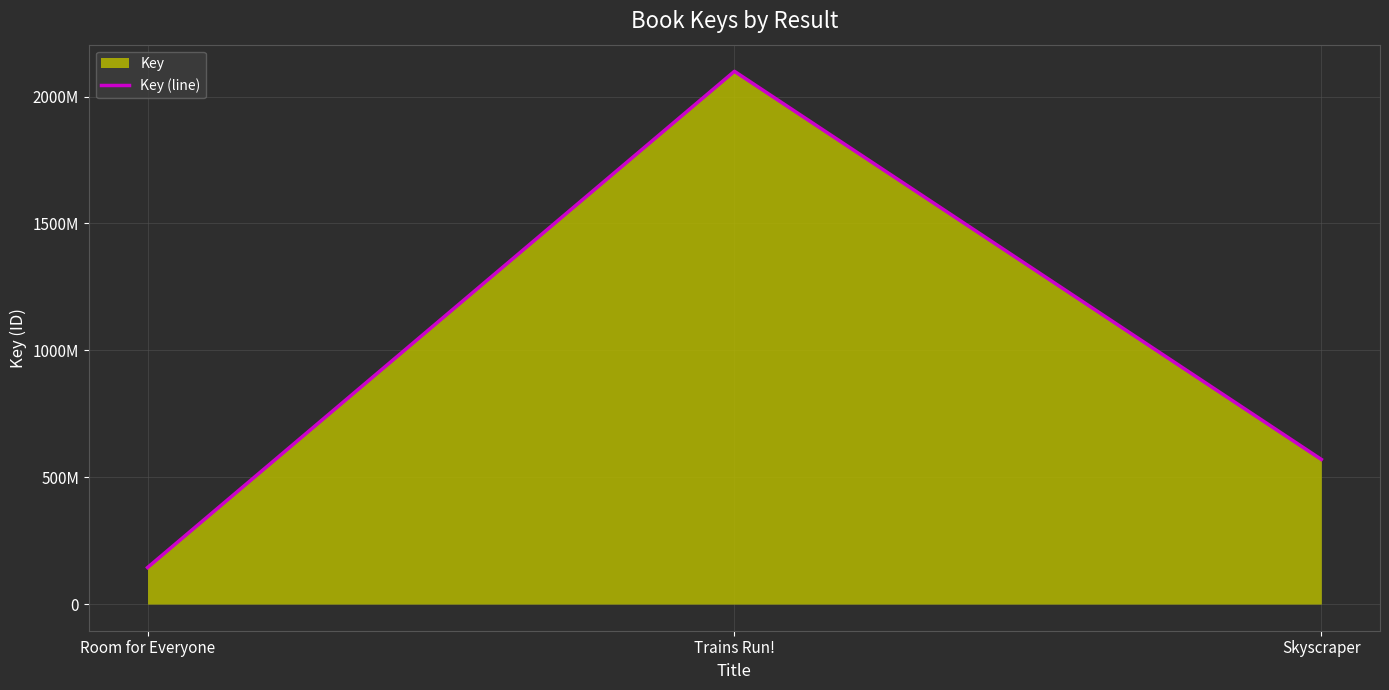

Reading left to right, transcribe all the data shown in this chart.

144080817	2099420816	570059534